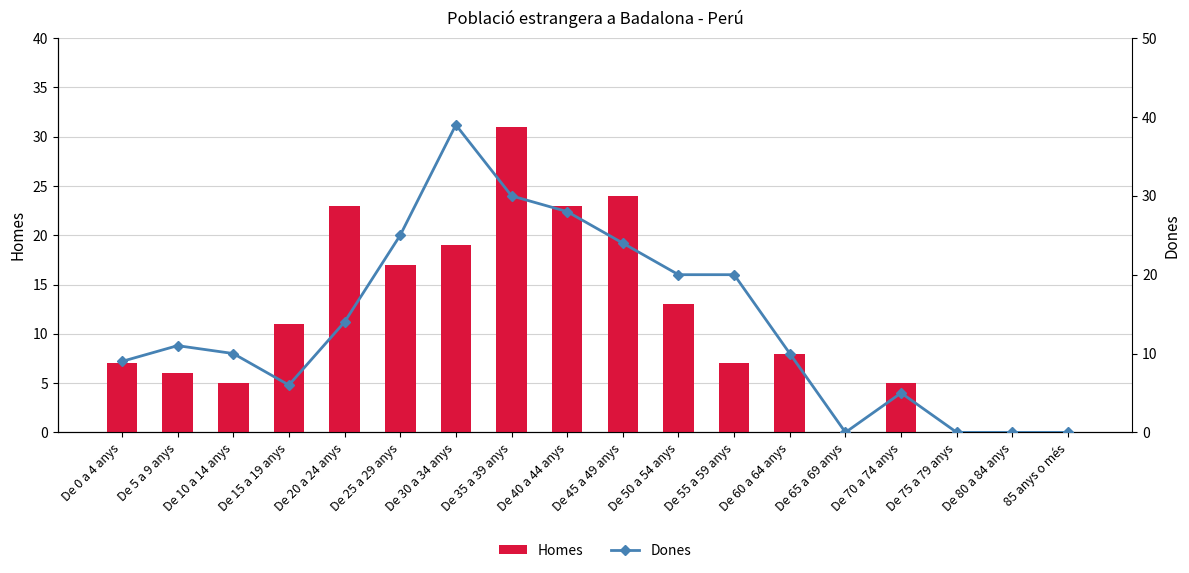

What are all the series names shown in the legend?

Homes, Dones